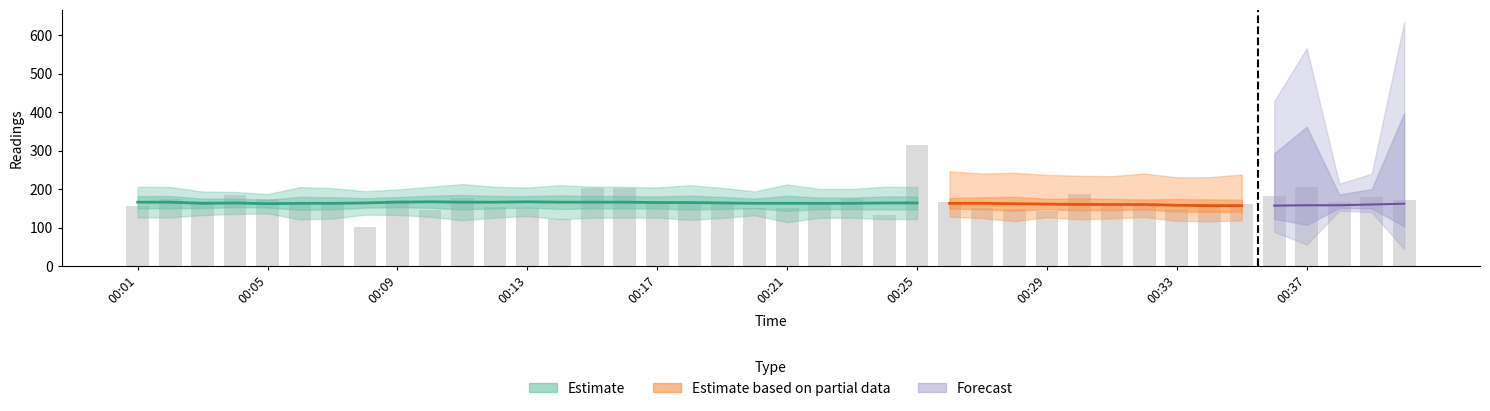

What is the value of the 18th bar from the left?

160